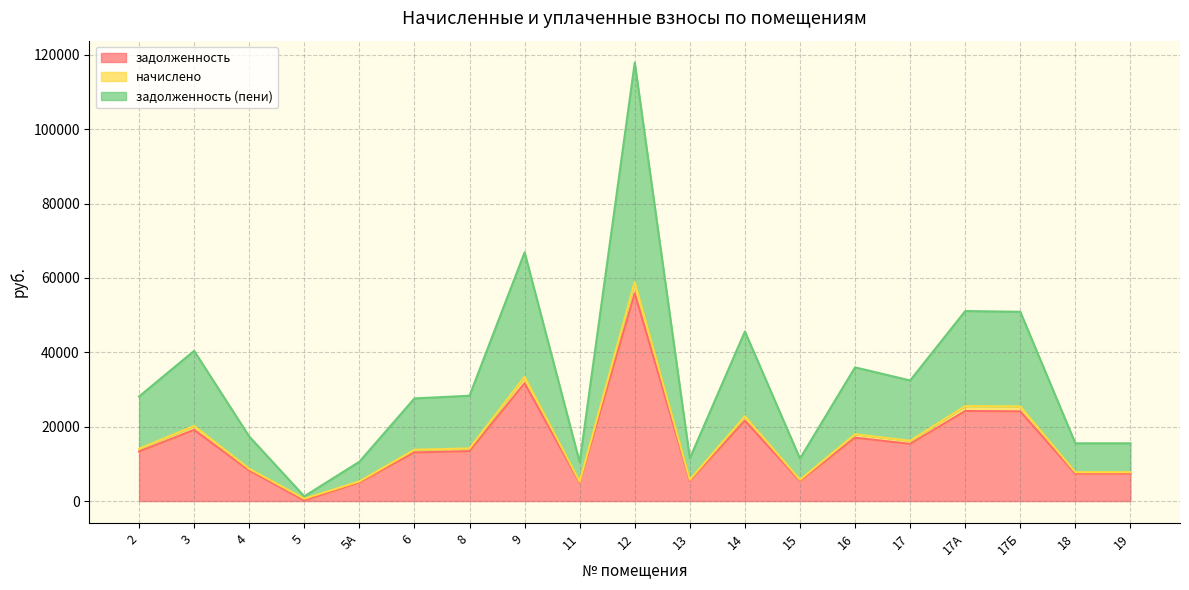

List the labels in order of задолженность value, smallest first.

5, 11, 5А, 15, 13, 18, 19, 4, 6, 2, 8, 17, 16, 3, 14, 17Б, 17А, 9, 12